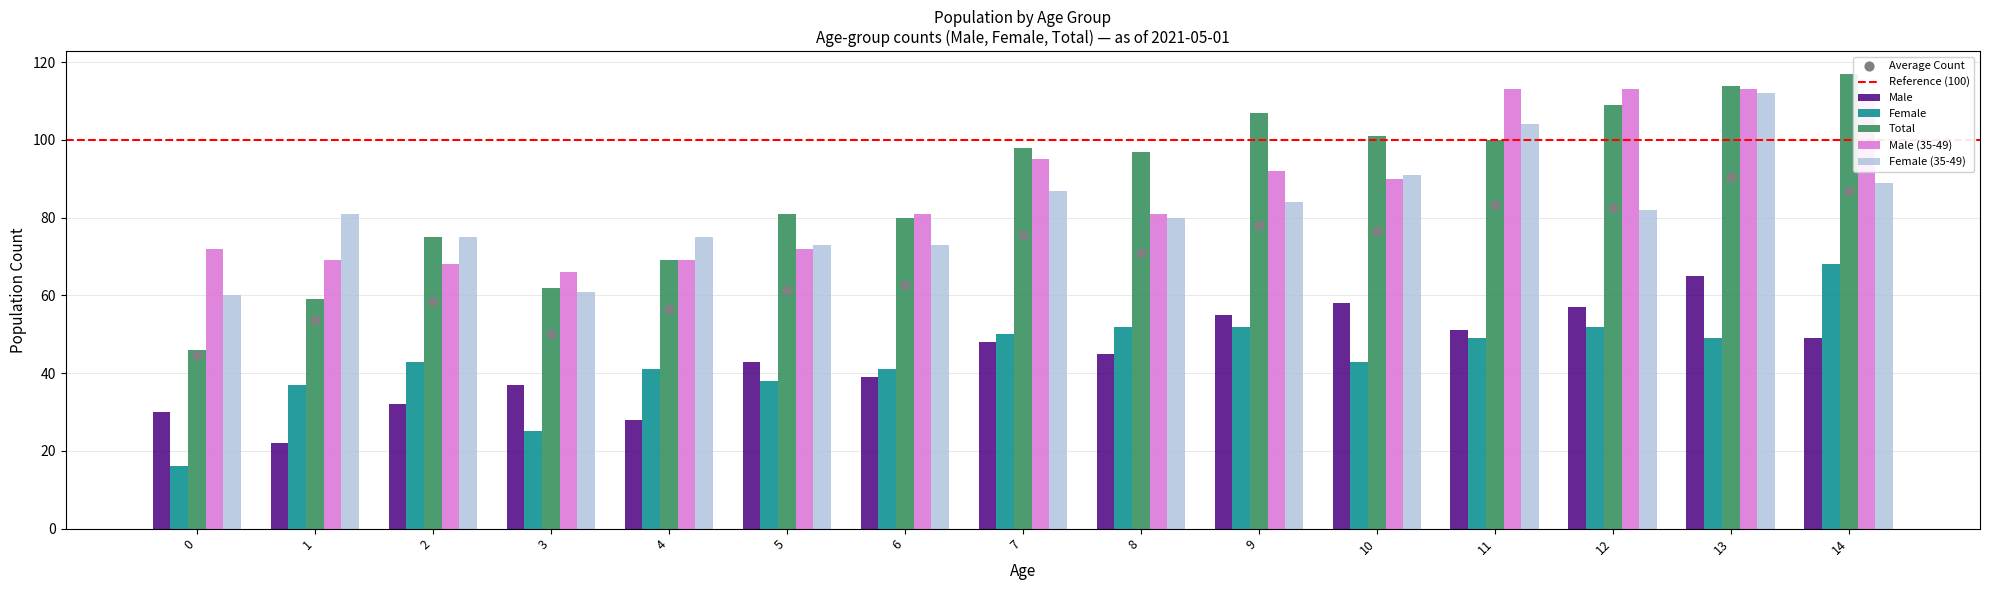

Which series reaches the minimum Y coordinate?

Female